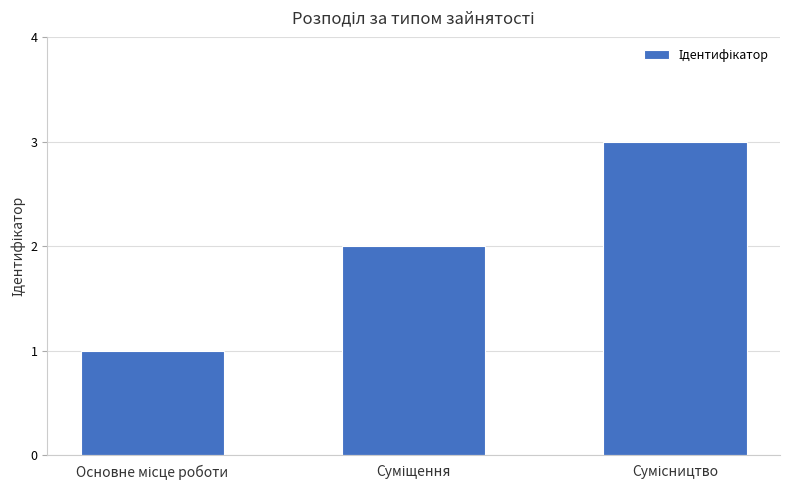

What is the sum of all values?

6